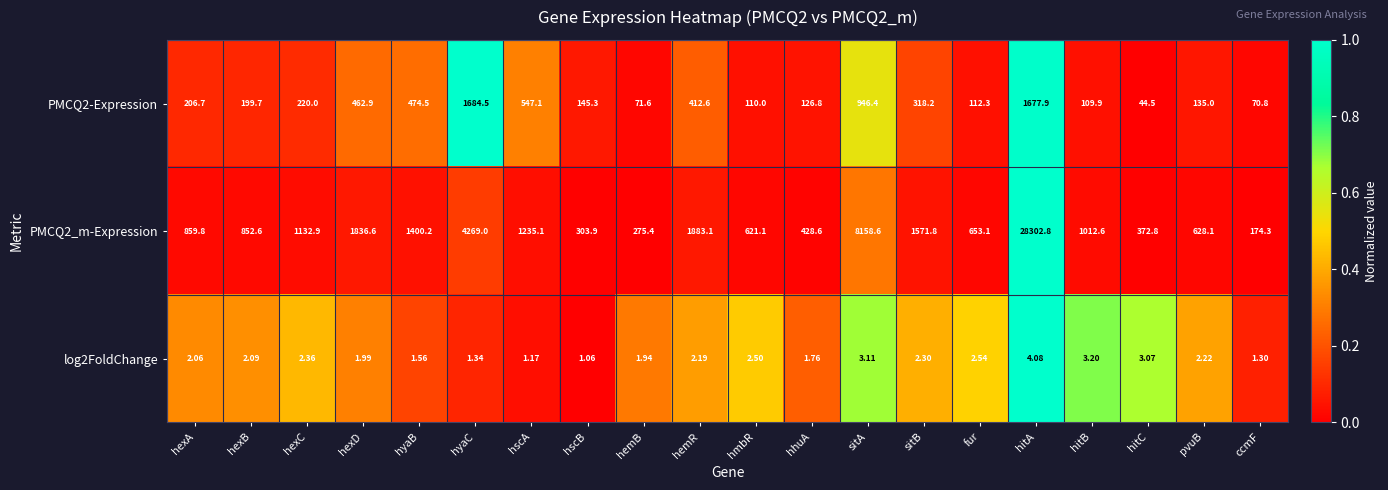

Count the number of data series in this chart.

3